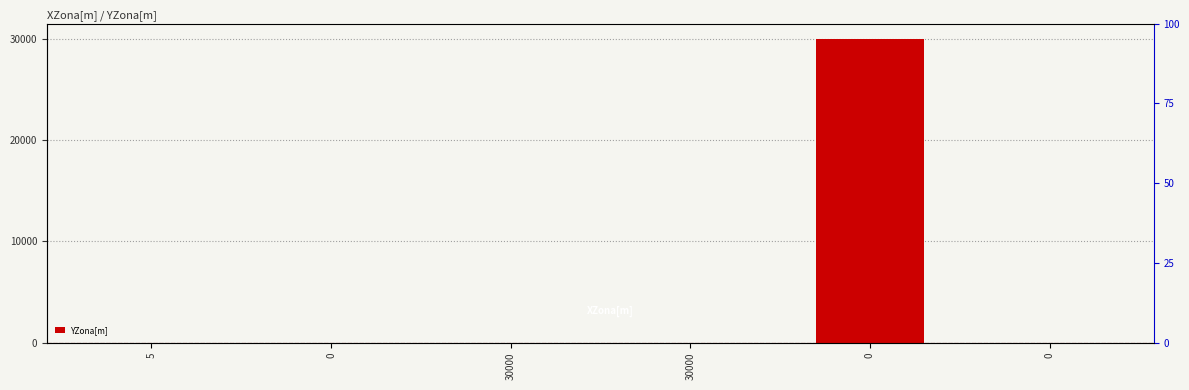

Count the number of values greater than 0.

1